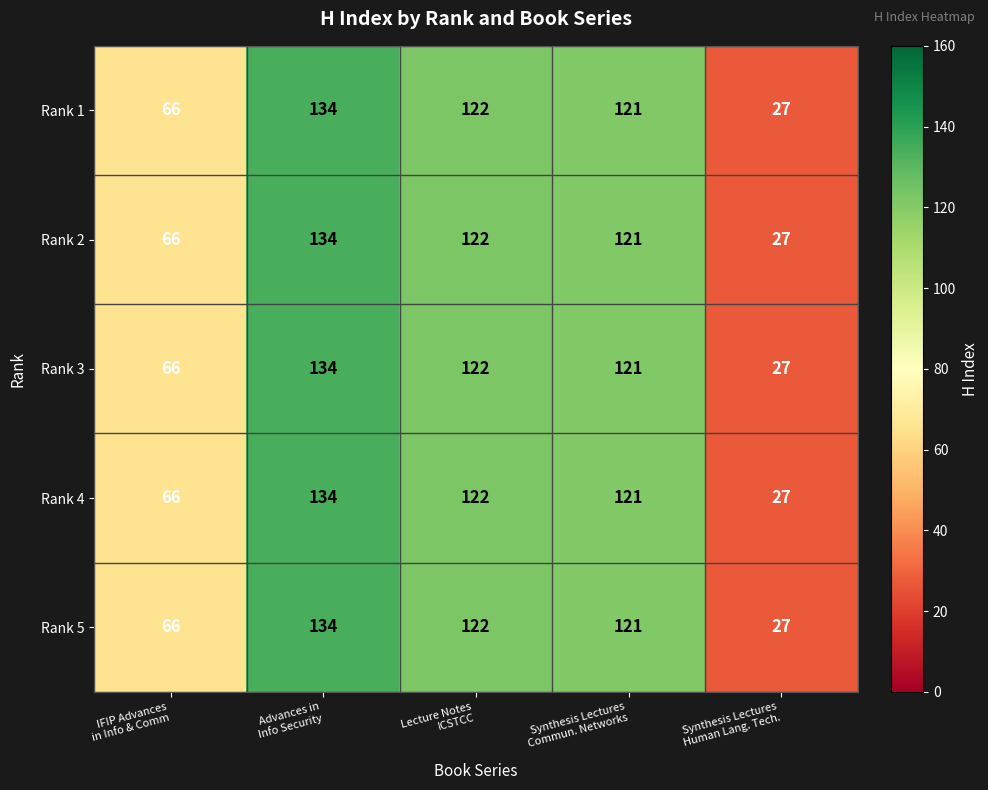

Which category has the highest value across all series?

Advances in
Info Security